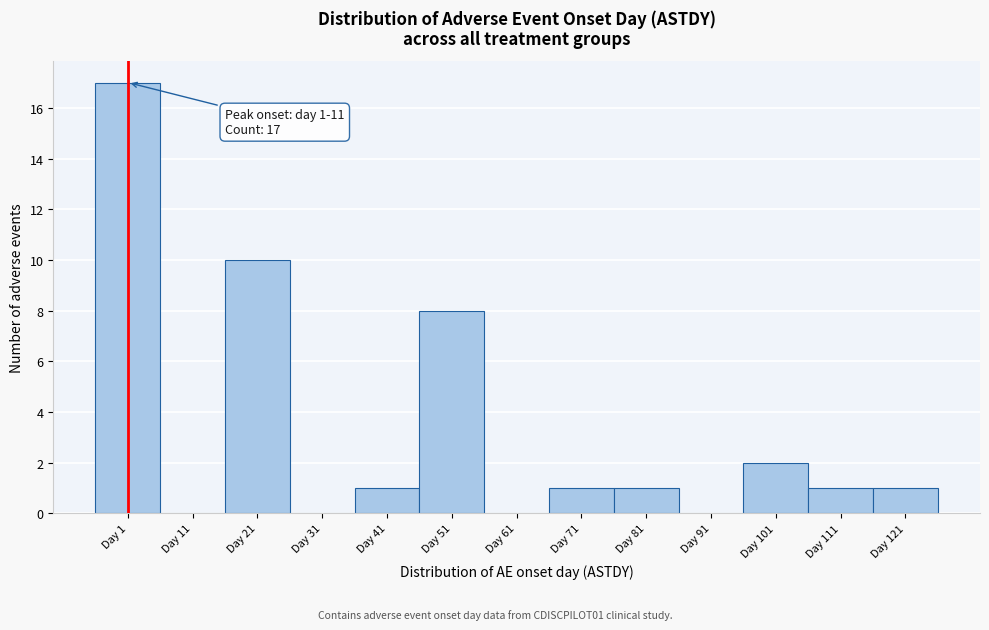

Reading left to right, extract all data points from this chart.

Day 1=17	Day 11=0	Day 21=10	Day 31=0	Day 41=1	Day 51=8	Day 61=0	Day 71=1	Day 81=1	Day 91=0	Day 101=2	Day 111=1	Day 121=1